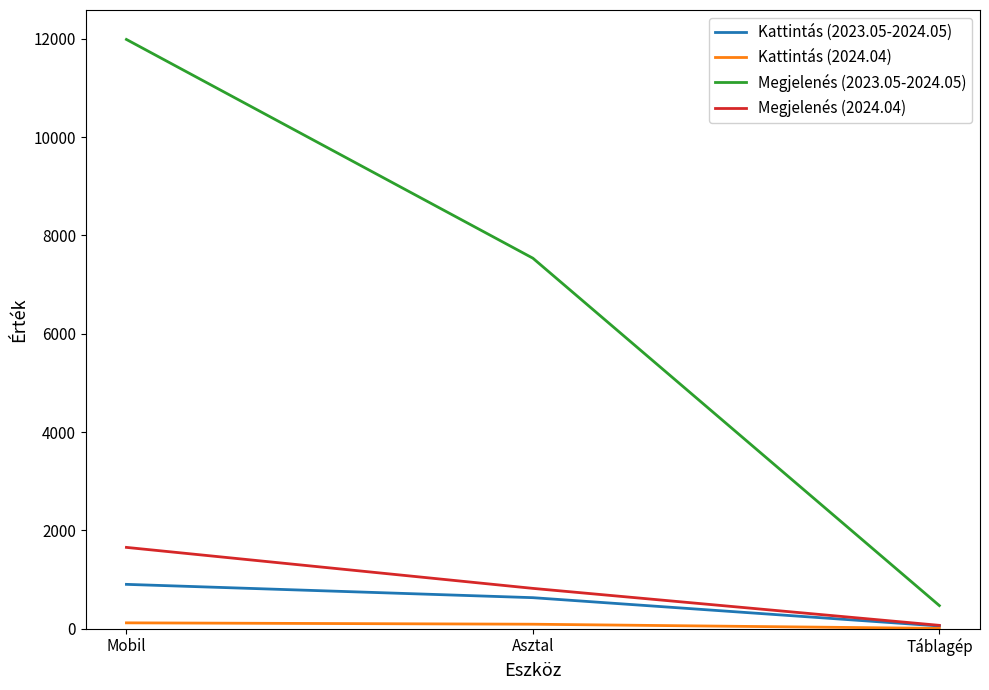

The value of Megjelenés (2023.05-2024.05) at Mobil is 7633. True or false?

False